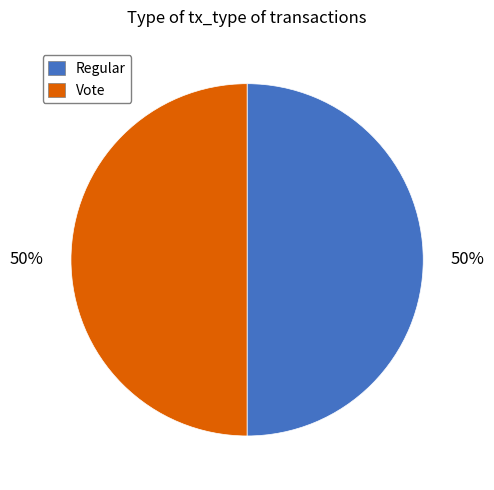

Is the sum of Regular and Vote greater than half?

Yes